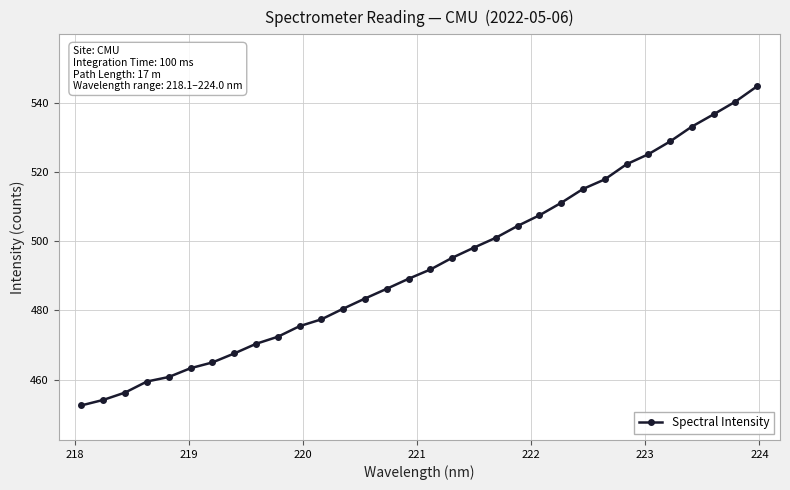

What is the difference between the maximum and minimum values?

92.2